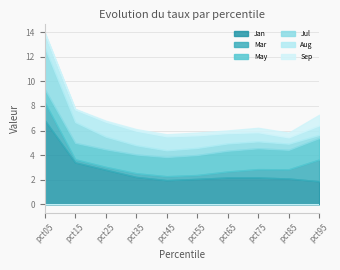

Reading left to right, transcribe all the data shown in this chart.

Jan: 6.9	3.4	2.8	2.2	2.0	2.1	2.2	2.2	2.1	1.9
Mar: 1.5	0.3	0.2	0.3	0.3	0.3	0.5	0.7	0.7	1.8
May: 1.1	1.3	1.4	1.5	1.6	1.6	1.7	1.7	1.6	1.7
Jul: 3.4	1.7	1.0	0.8	0.5	0.6	0.6	0.6	0.5	0.2
Aug: 1.2	1.0	1.2	1.2	1.1	1.0	0.8	0.7	0.5	0.8
Sep: 0.1	0.1	0.1	0.1	0.2	0.2	0.2	0.4	0.4	0.9